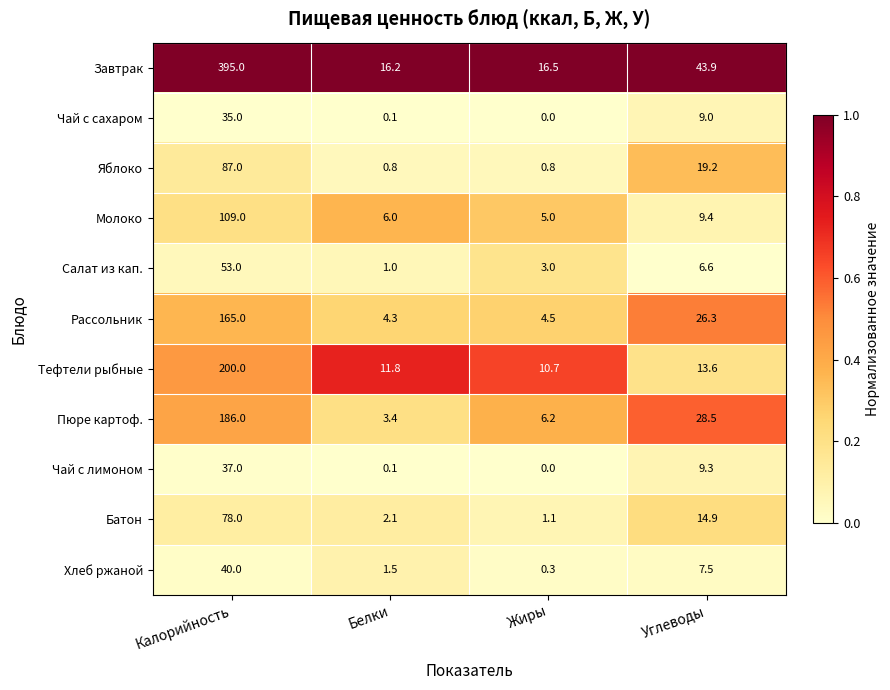

How many data points in Молоко are above 9?

2